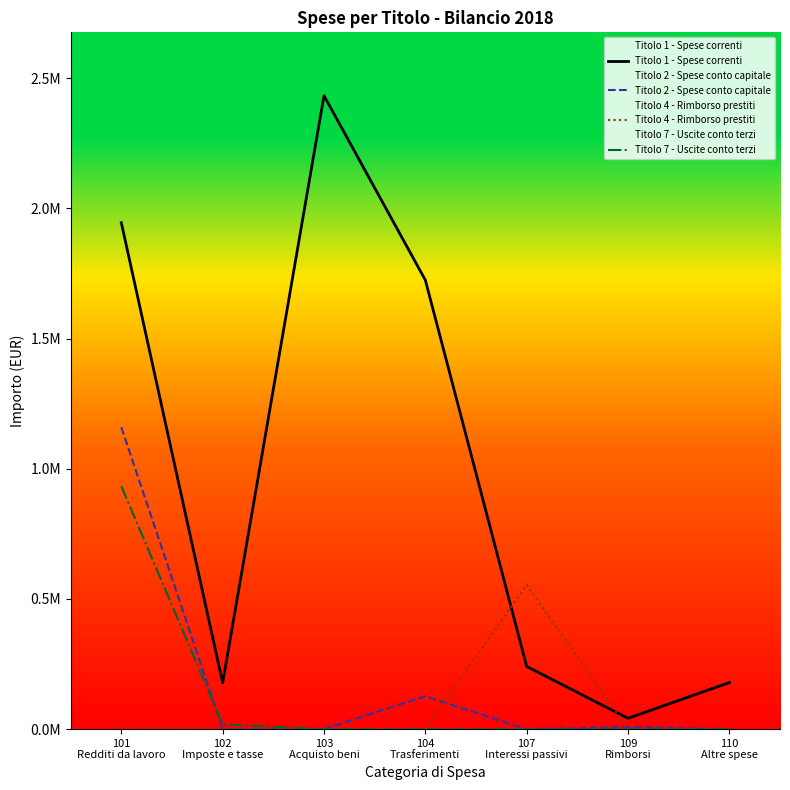

What is the difference between the second highest and minimum values in the Titolo 1 - Spese correnti series?

1903706.6